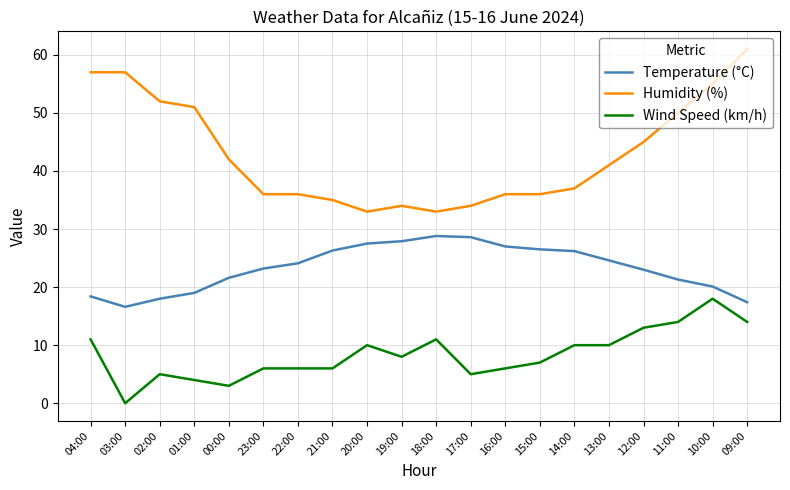

What position from the left is 18:00?

11